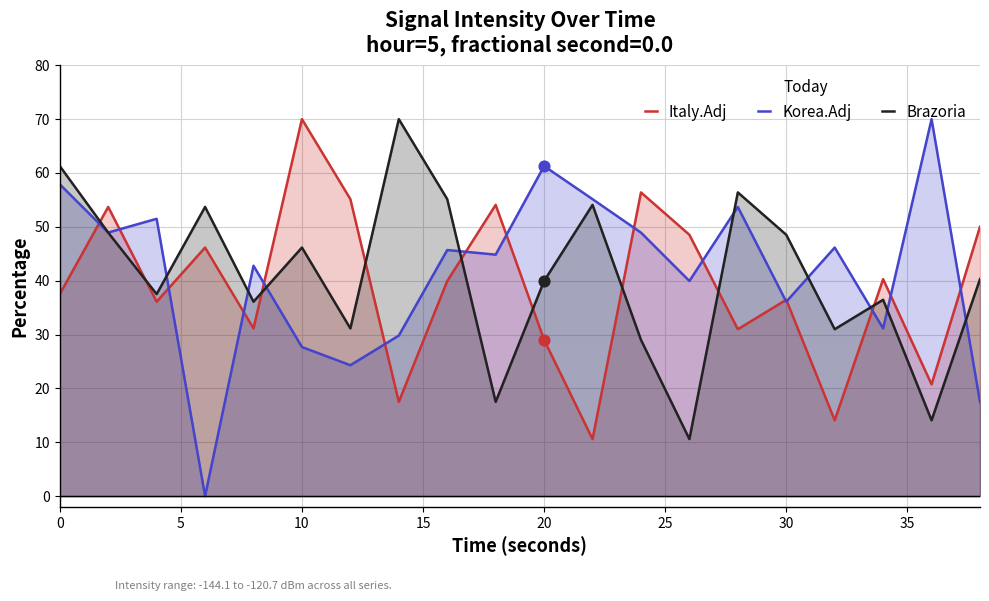

Which series contains the highest Y value?

Italy.Adj